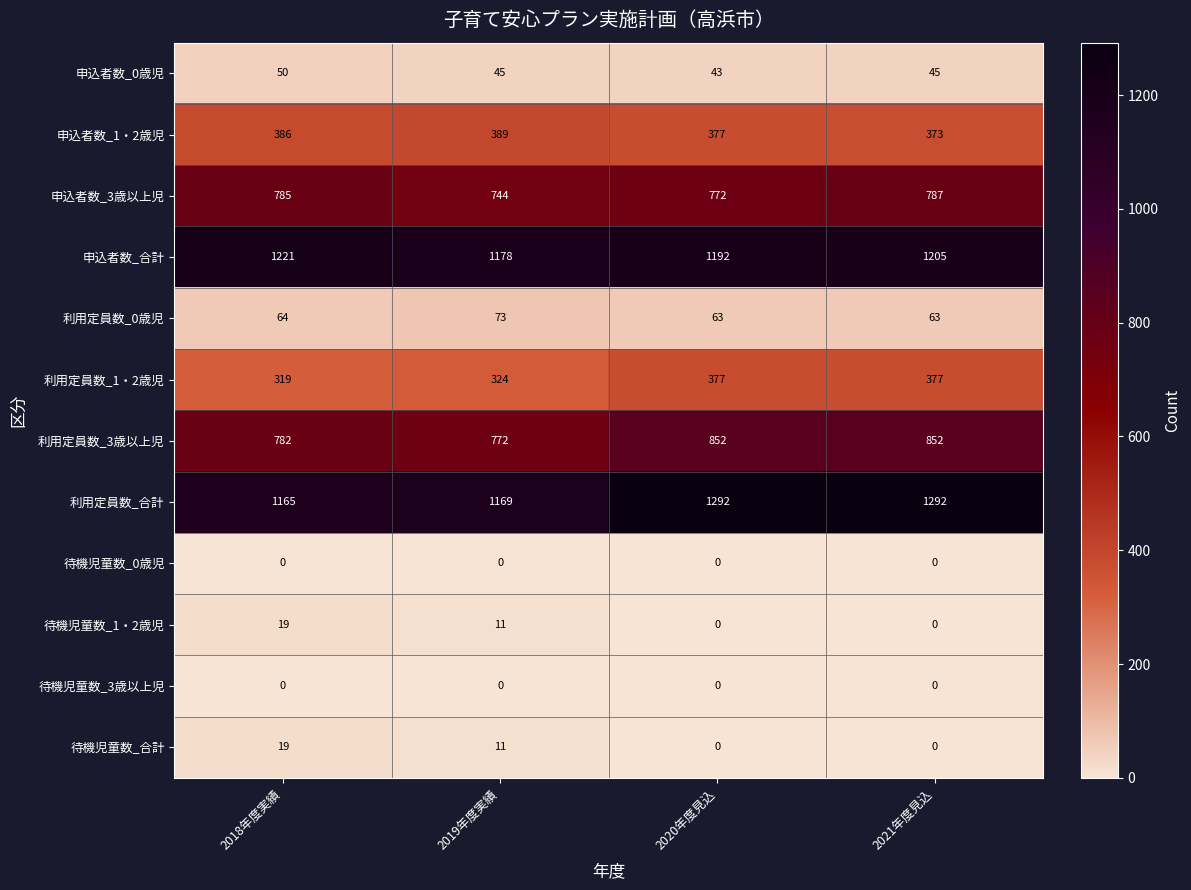

List the labels in order of 申込者数_3歳以上児 value, largest first.

2021年度見込, 2018年度実績, 2020年度見込, 2019年度実績